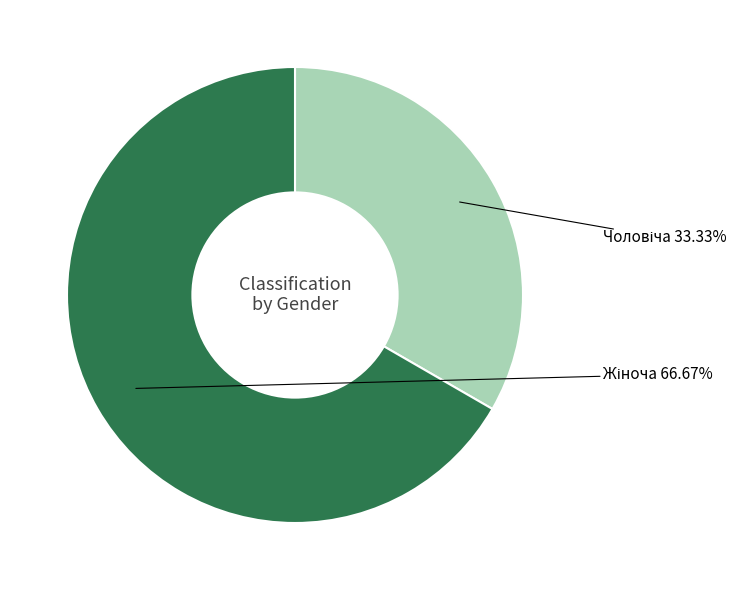

Is there any slice that represents more than half of the pie?

Yes